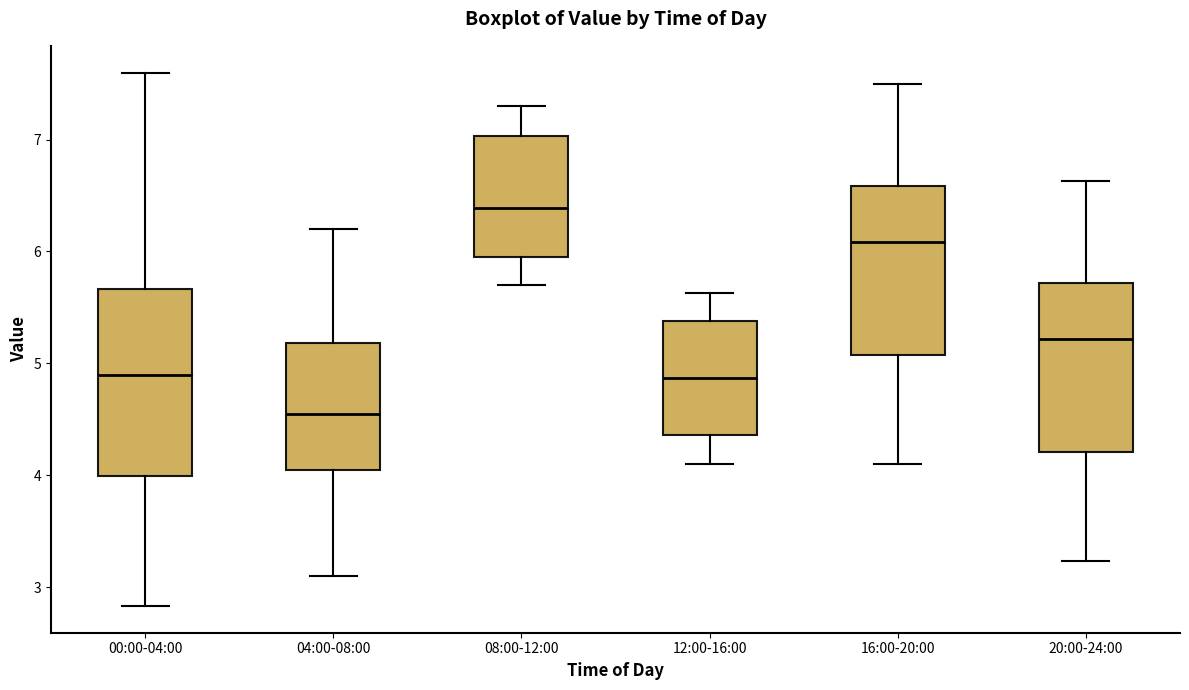

Which box is the tallest, from its lower edge to its upper edge?

00:00-04:00